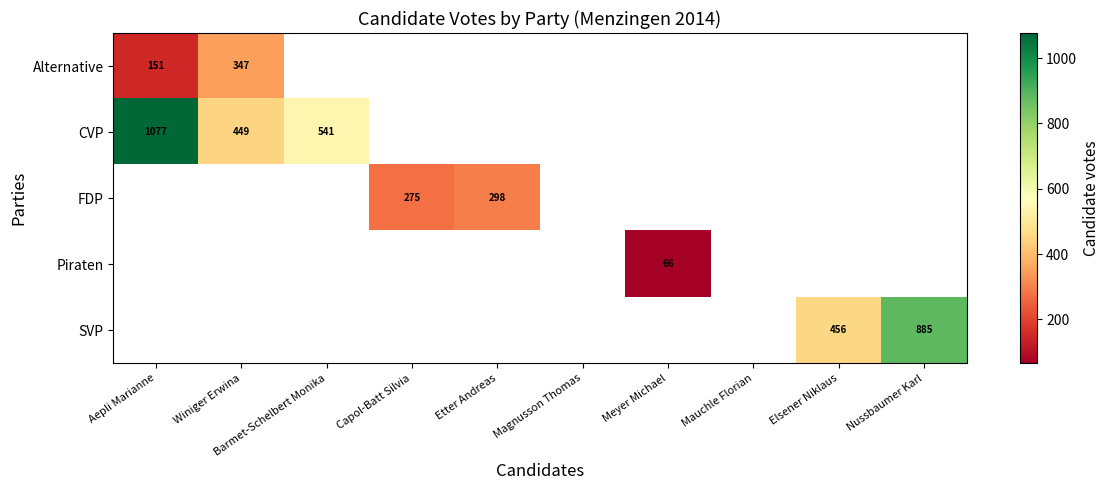

The value of FDP at Etter Andreas is 298. True or false?

True